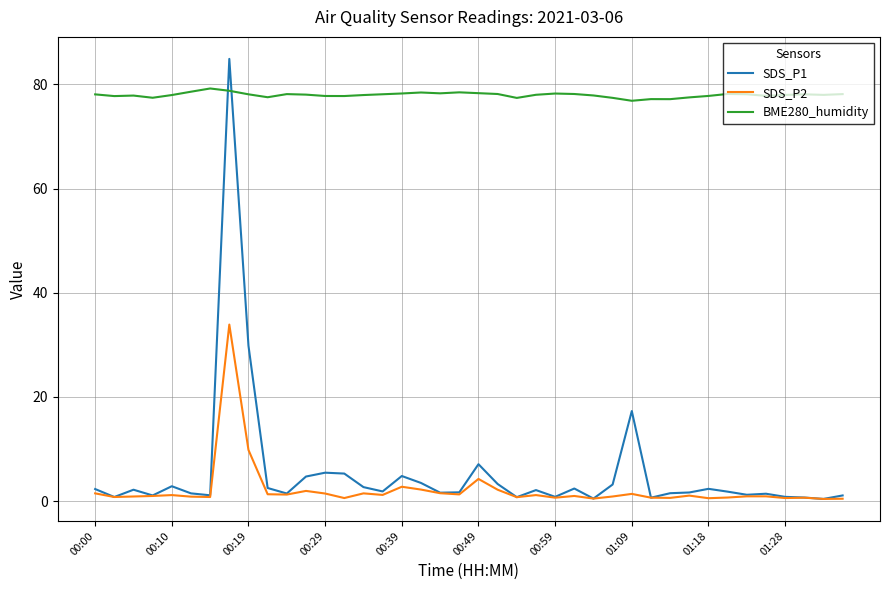

List the series in order of their peak value, lowest first.

SDS_P2, BME280_humidity, SDS_P1